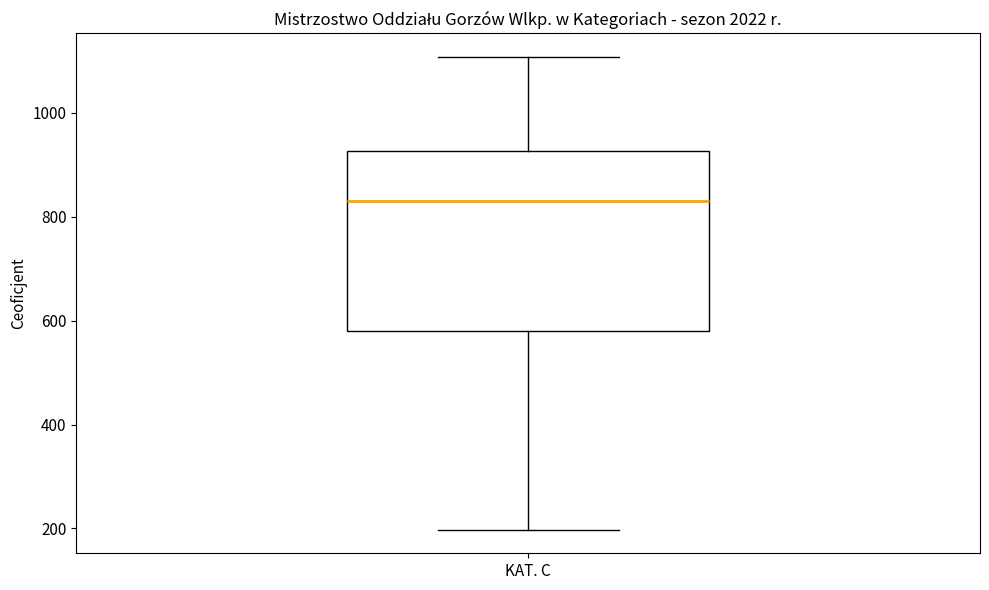

Read this box plot against the y-axis: the position of the median line, the range covered by the box, and the ends of both whiskers. The values are not printed on the chart, so give them approximately, as read against the axis.

median 840, box 580 to 920, whiskers 200 to 1100